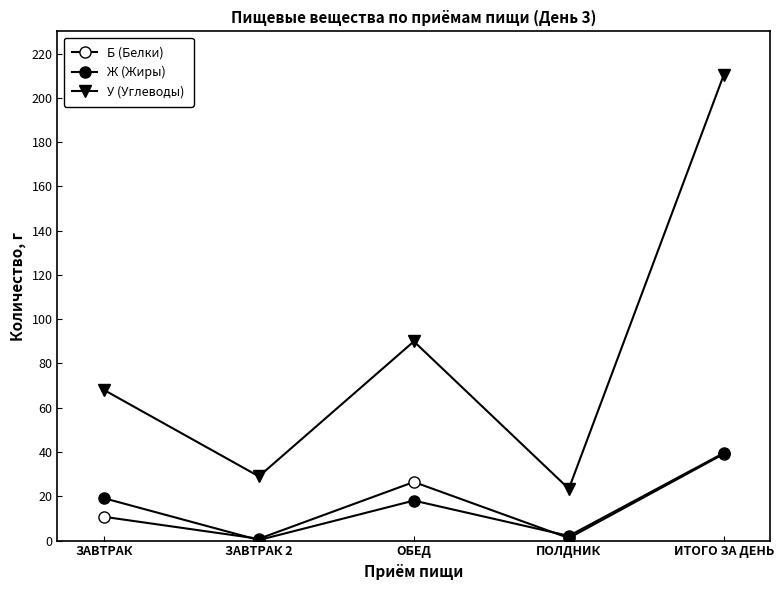

What position from the right is ЗАВТРАК 2?

4